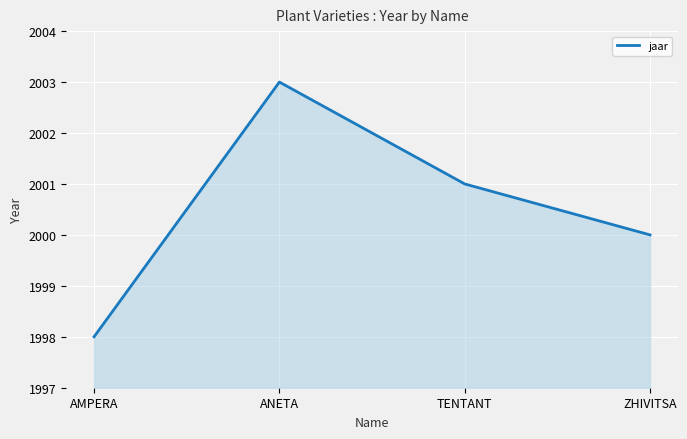

Reading left to right, what are all the values shown in this chart?

AMPERA=1998	ANETA=2003	TENTANT=2001	ZHIVITSA=2000